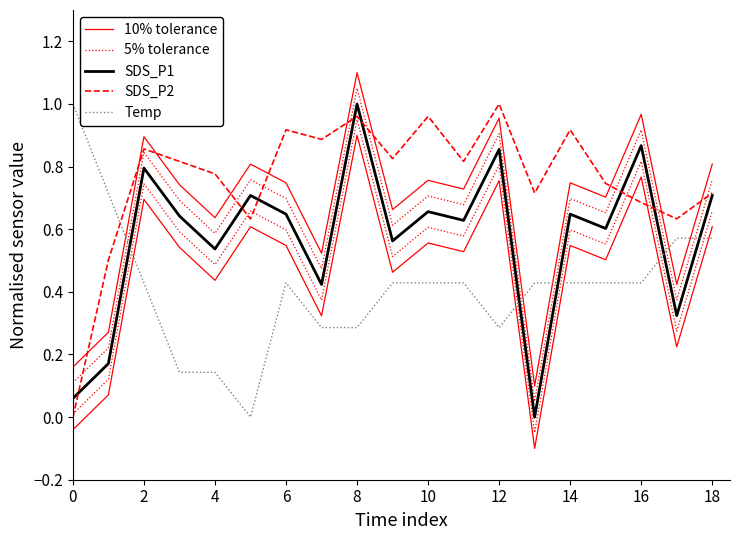

True or false: Temp and 10% tolerance cross at least once.

True